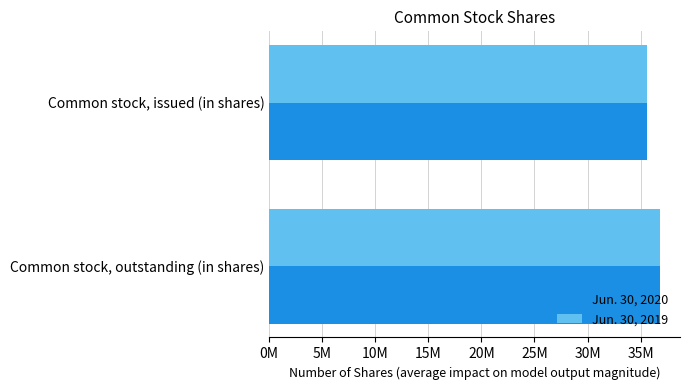

What are all the series names shown in the legend?

Jun. 30, 2020, Jun. 30, 2019